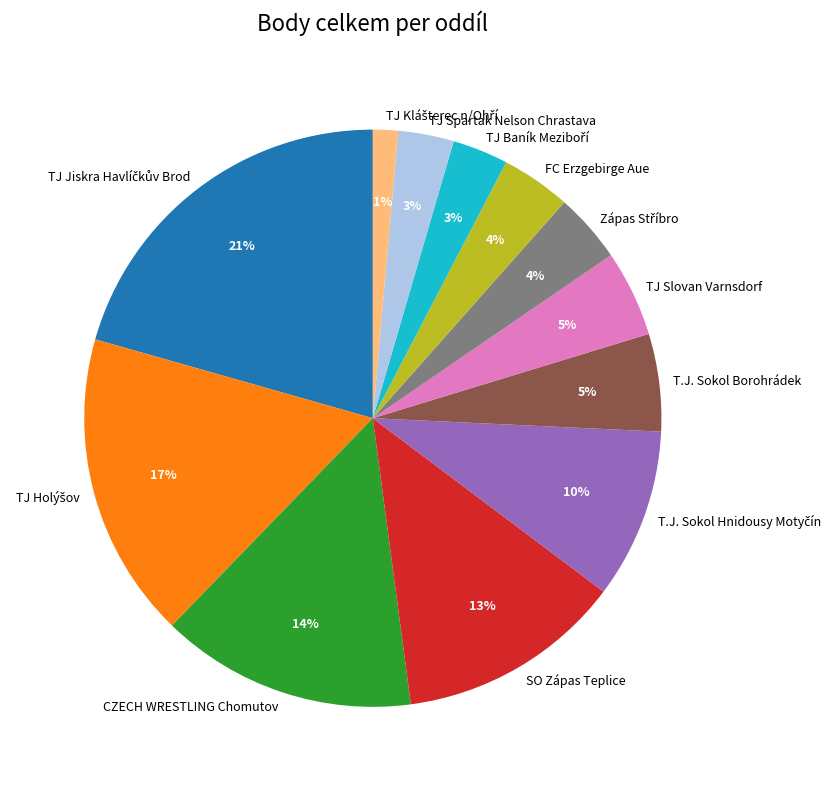

Count the number of slices in the pie.

12